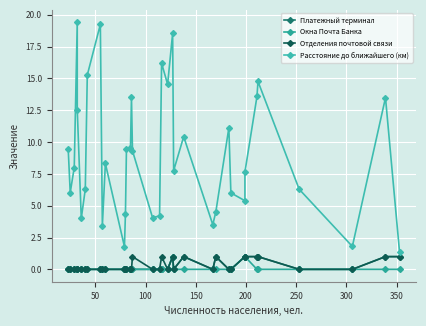

How many data points in Расстояние до ближайшего (км) are above 8?

18